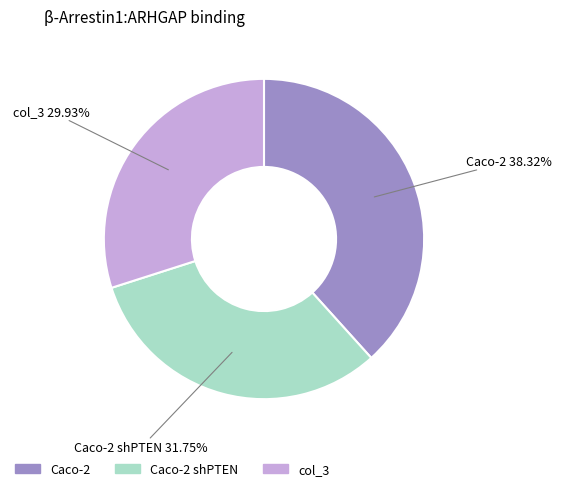

Does any single category account for the majority?

No